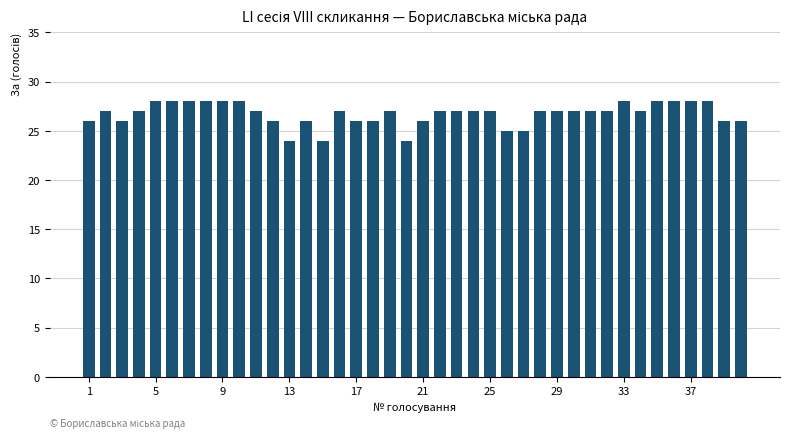

How many categories are shown in the chart?

40